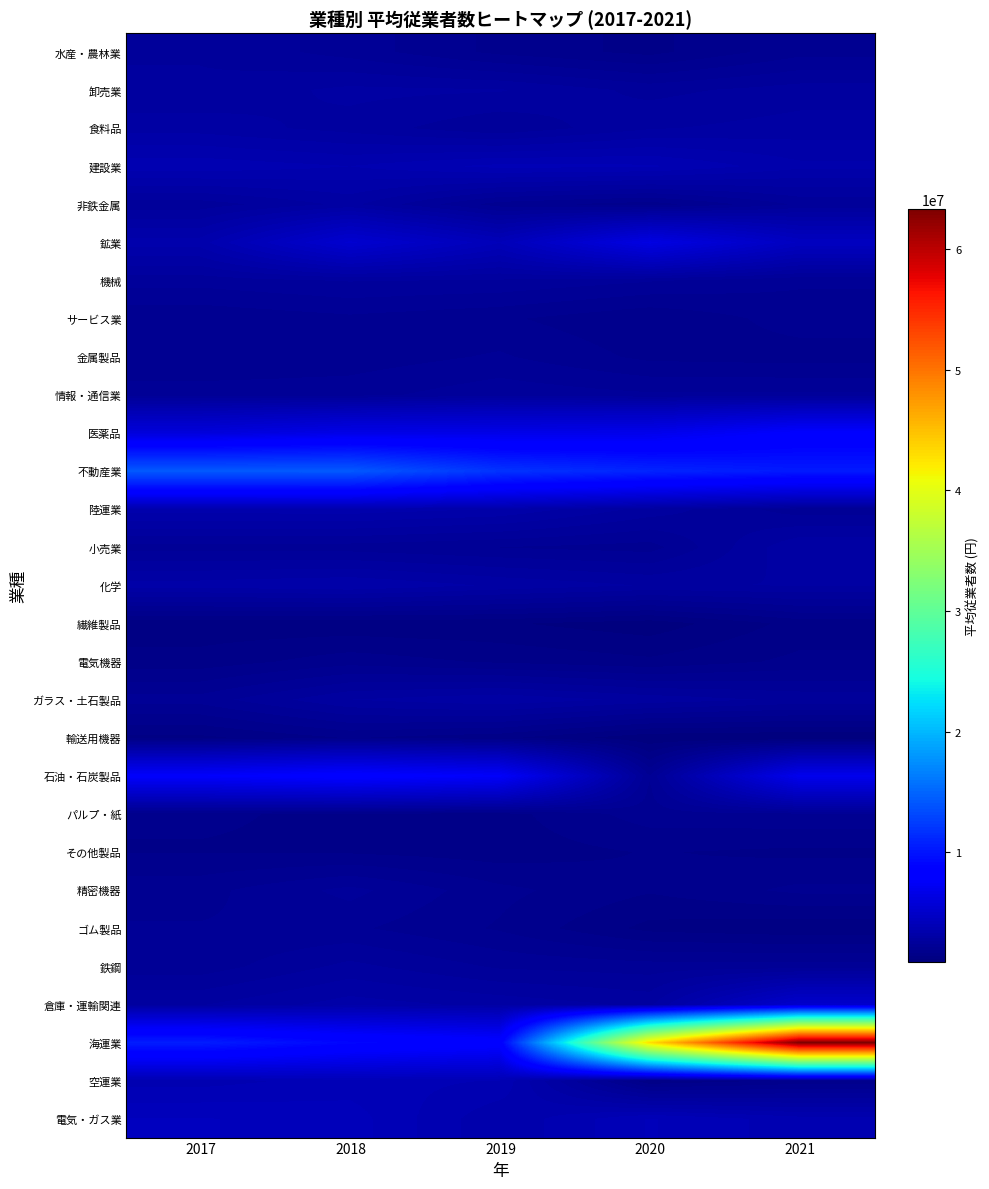

What is the difference between the highest and lowest values at 2018?

13063422